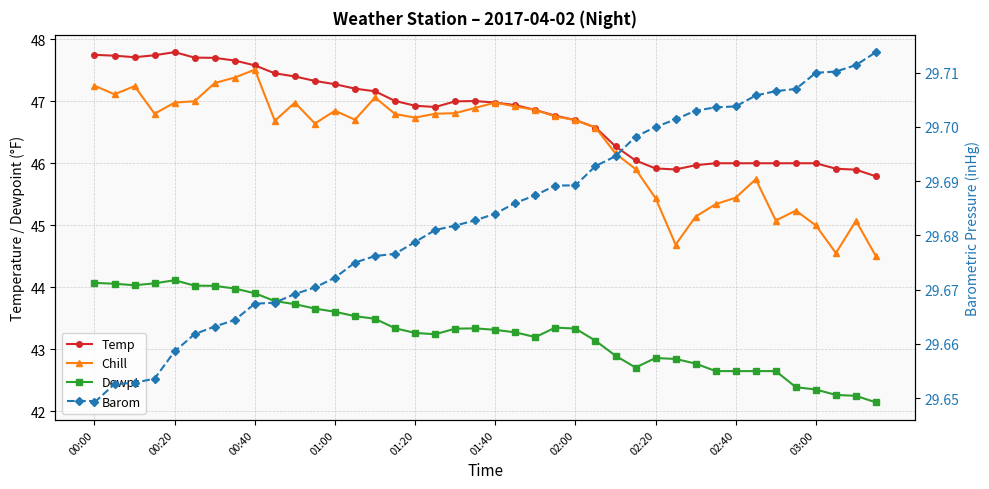

Count the number of data series in this chart.

4